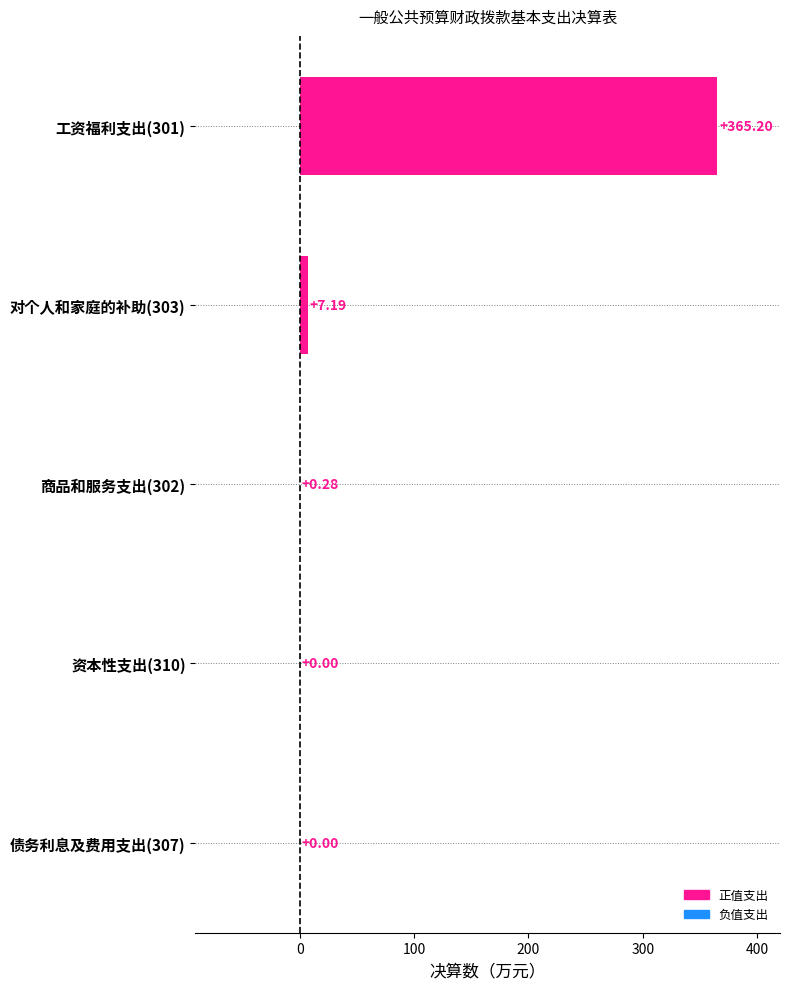

What is the change in value from 对个人和家庭的补助(303) to 工资福利支出(301)?

+358.0